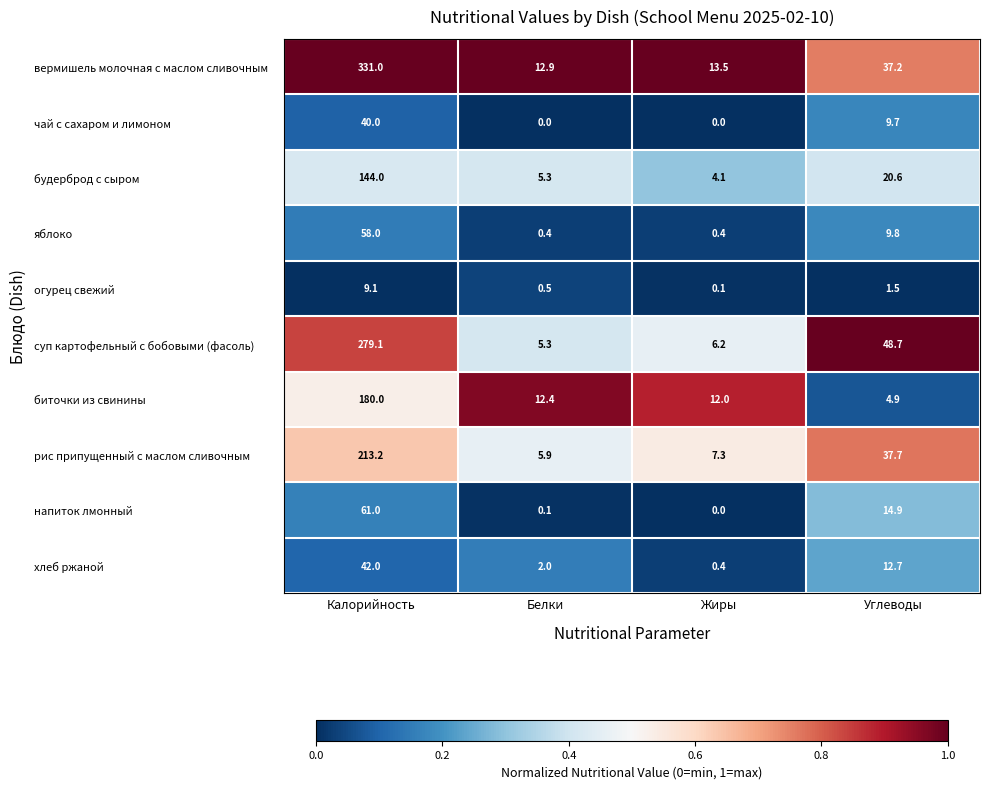

Which category has the highest value in the напиток лмонный series?

Калорийность